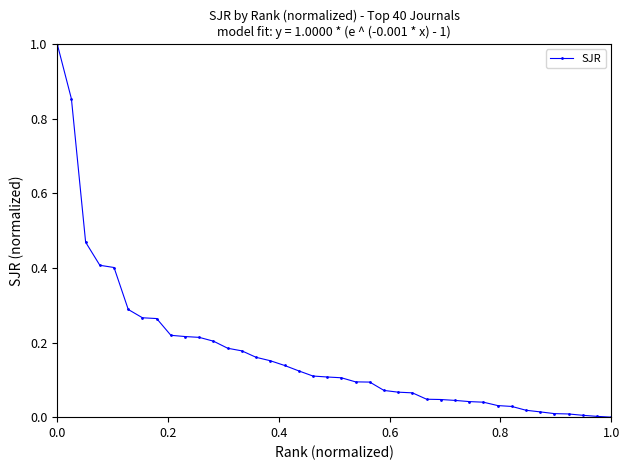

What is the maximum value shown in the chart?

1.0